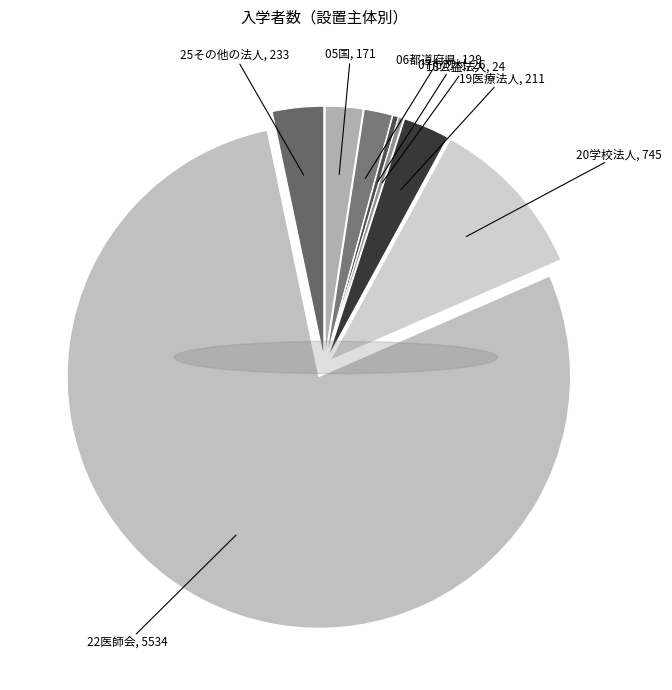

Which slice is the largest?

22医師会